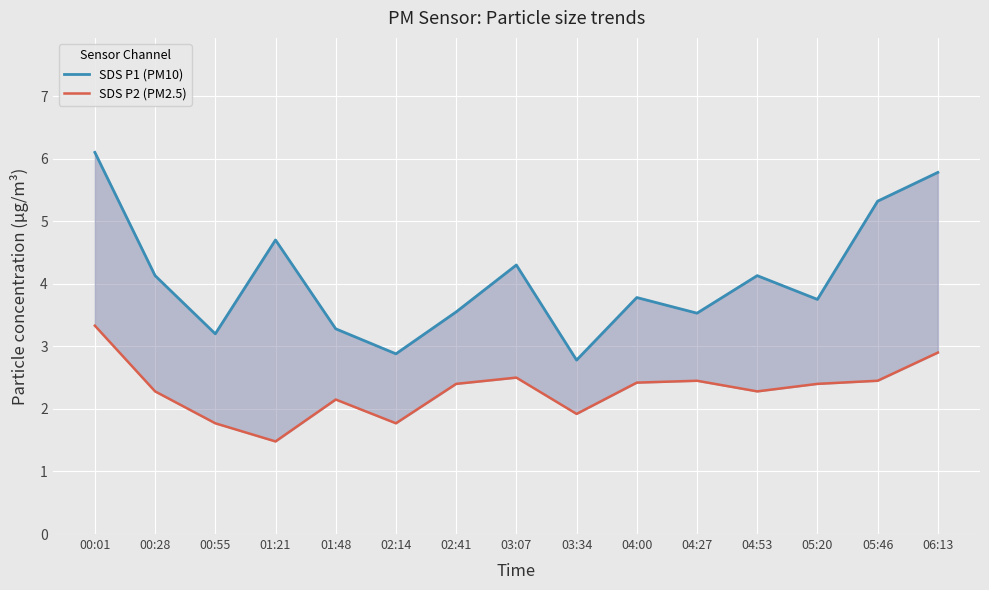

In SDS P2 (PM2.5), how many points are lower than both neighbors (excluding endpoints)?

4